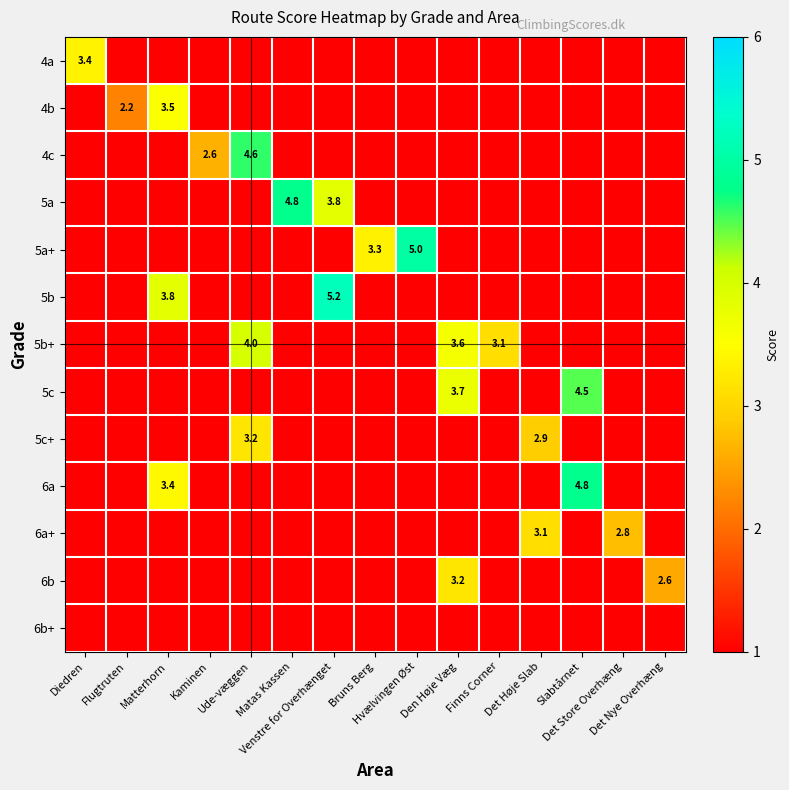

At which label is 5c closest to 2?

Diedren